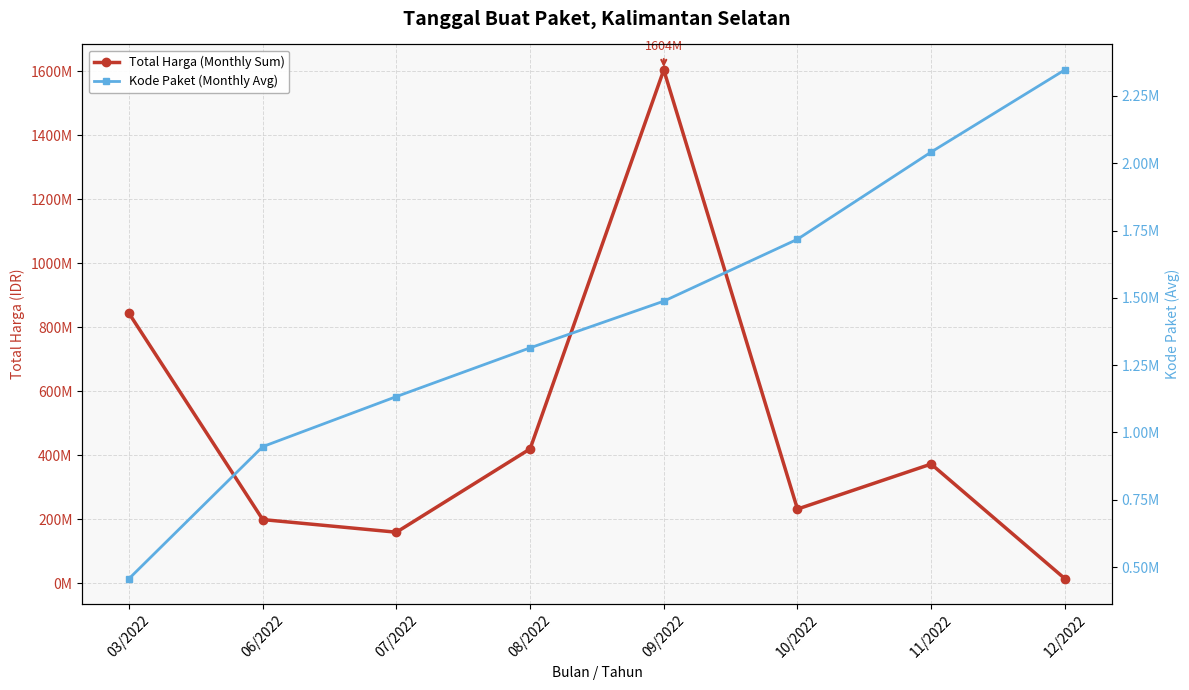

True or false: Kode Paket (Monthly Avg) and Total Harga (Monthly Sum) intersect in this chart.

False